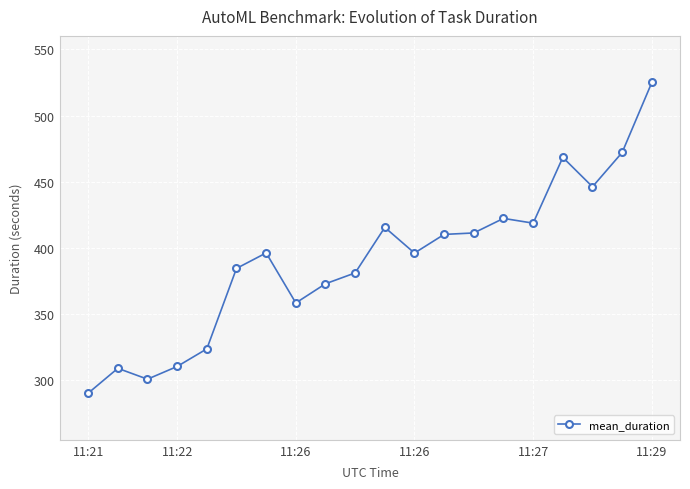

What is the maximum value shown in the chart?

525.0